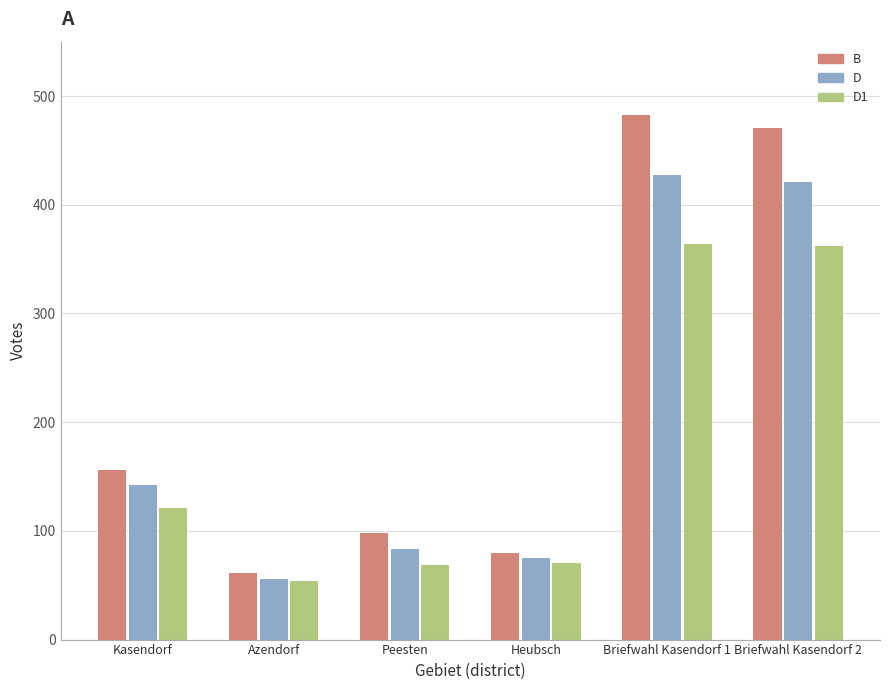

Which series has the widest spread of values?

B